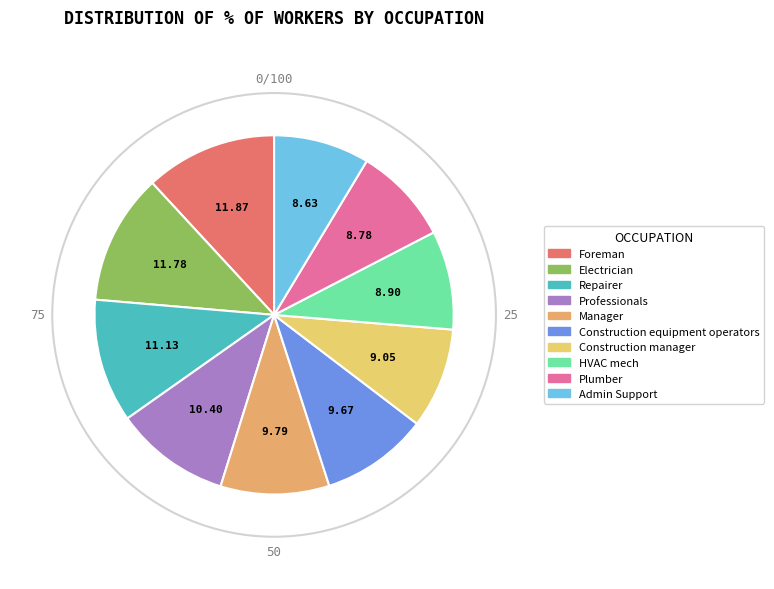

To the nearest percent, what is the difference between the Construction manager and Repairer slice percentages?

2%